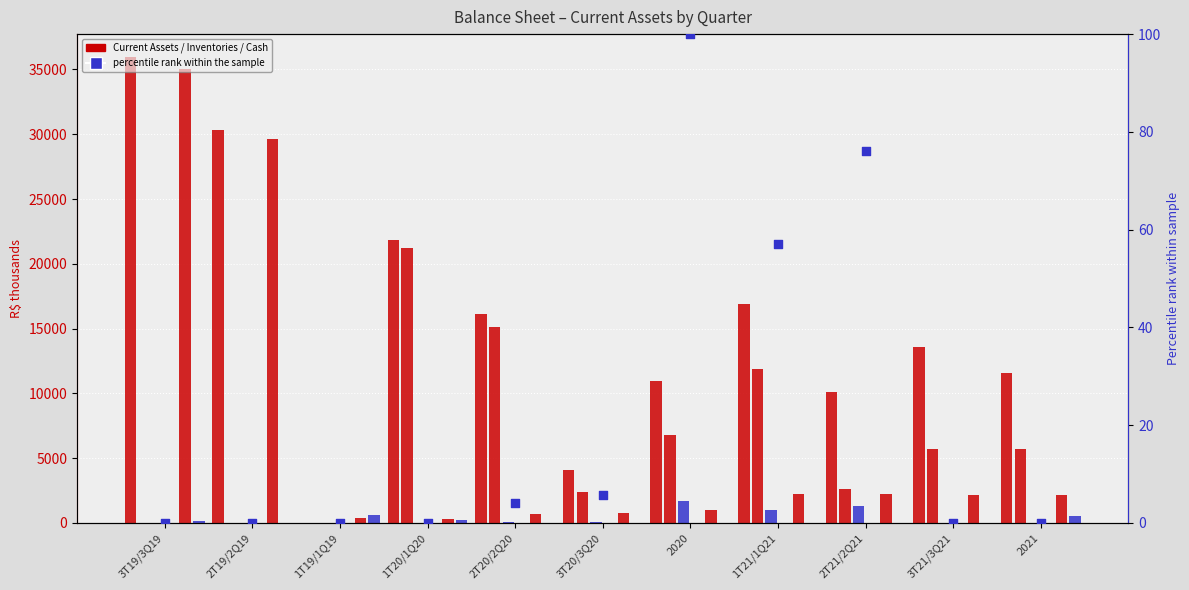

Which series contains the highest Y value?

Current Assets